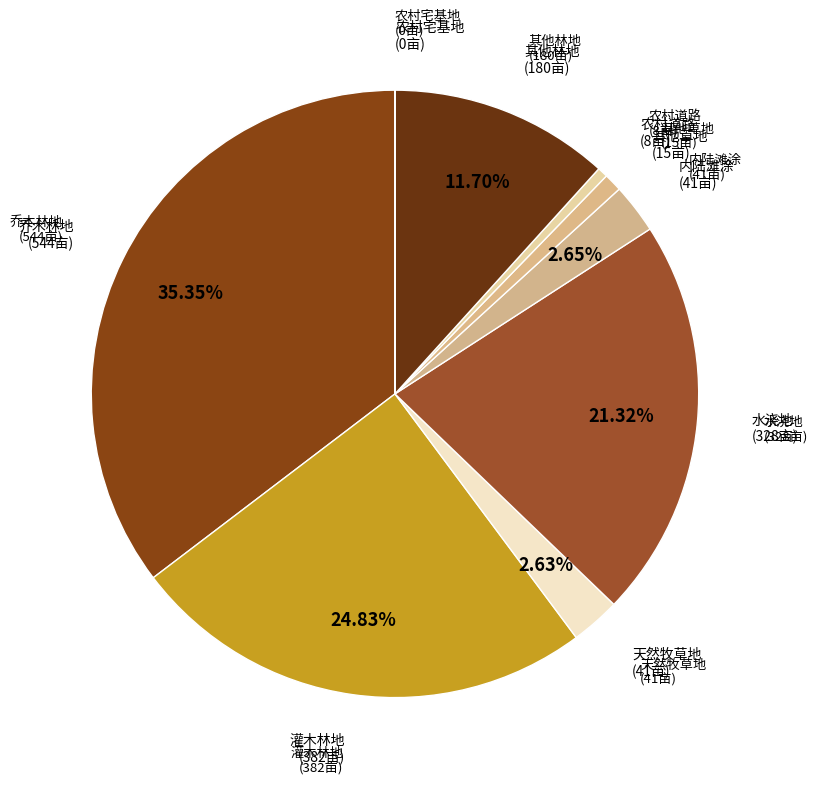

What is the largest slice in the pie chart?

乔木林地